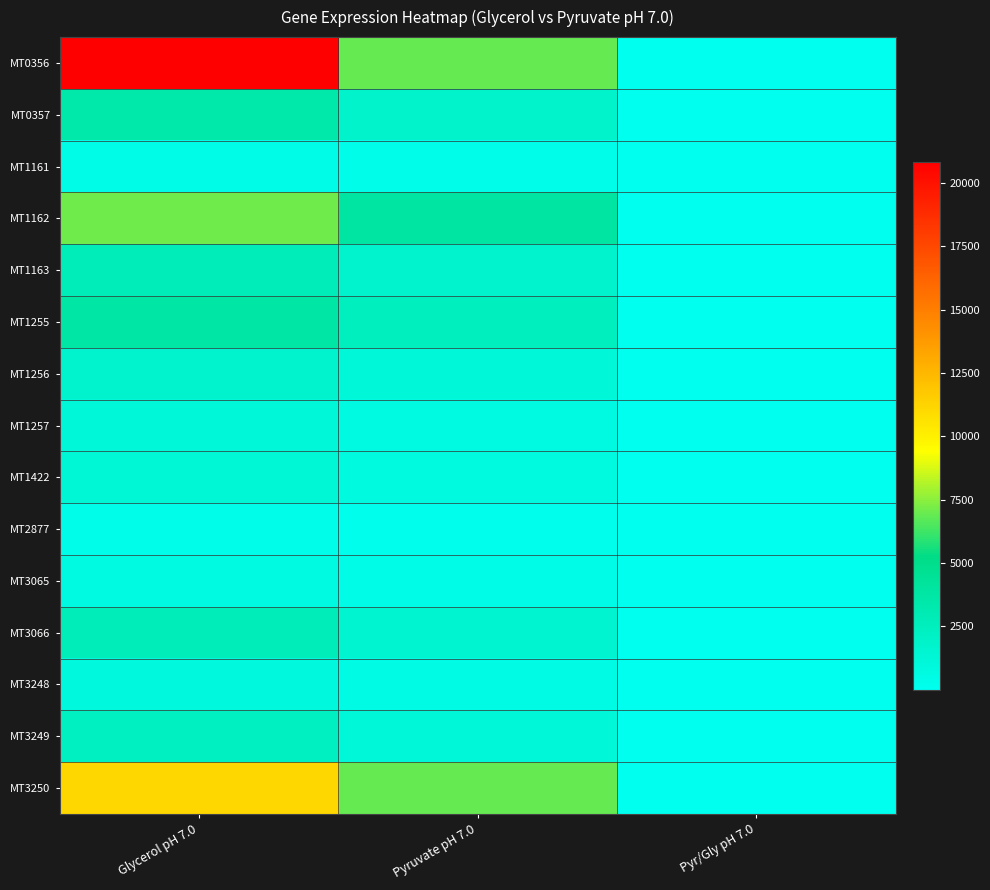

Which has a higher value, Pyruvate pH 7.0 or Pyr/Gly pH 7.0?

Pyruvate pH 7.0